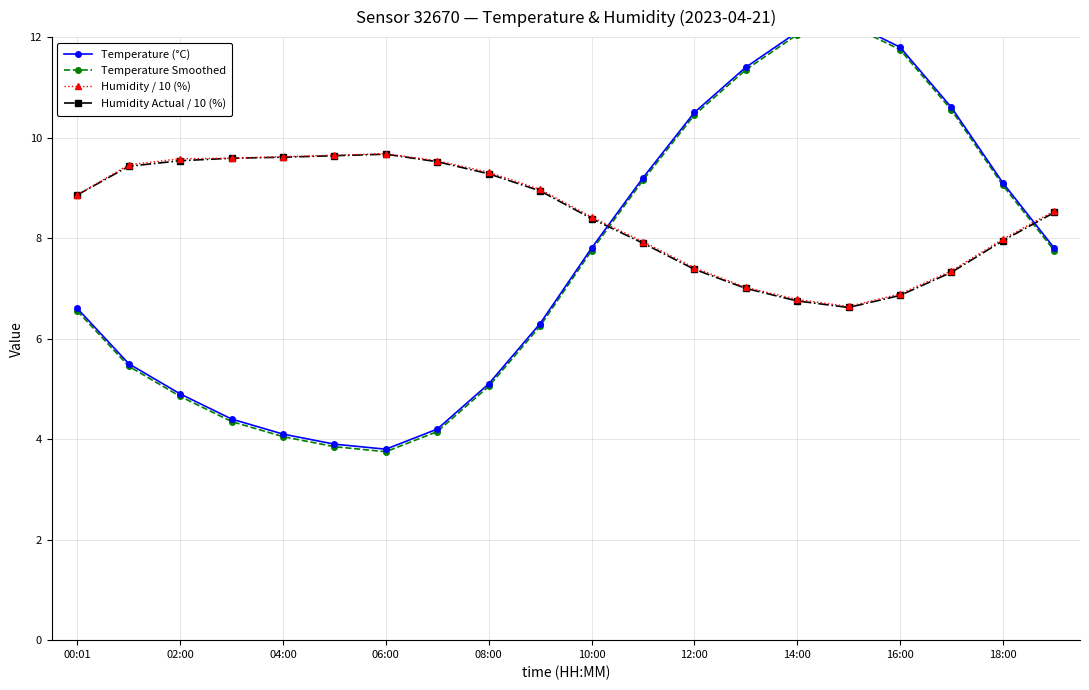

Is it true that Humidity / 10 (%) equals 9.6 at 02:00?

True